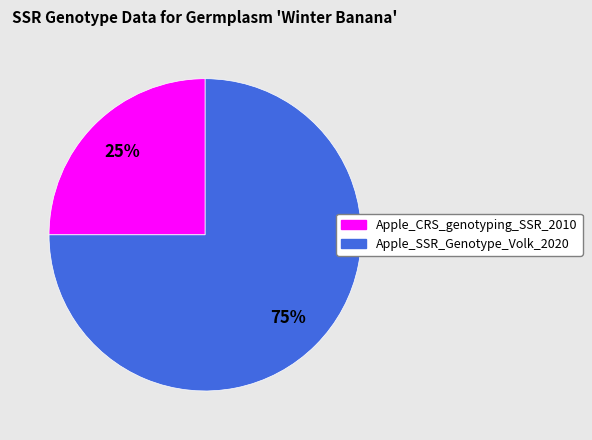

To the nearest percent, what is the combined percentage of Apple_SSR_Genotype_Volk_2020 and Apple_CRS_genotyping_SSR_2010?

100%